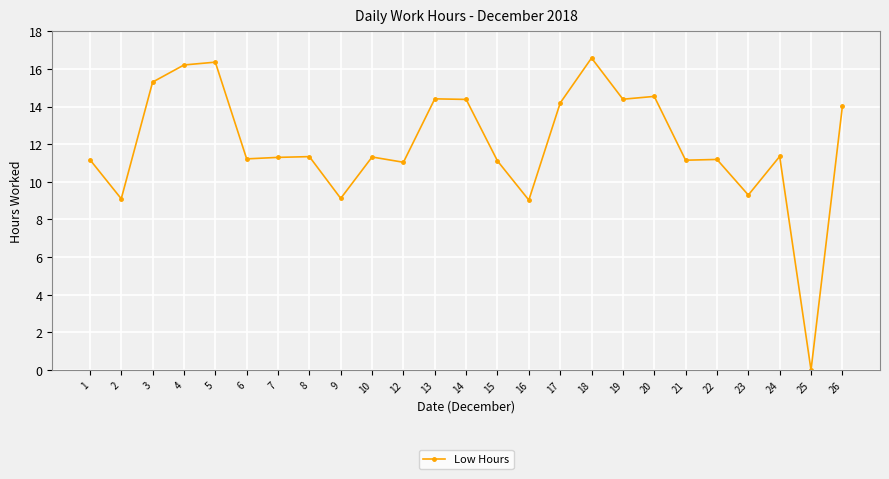

How many lines are shown in the chart?

1